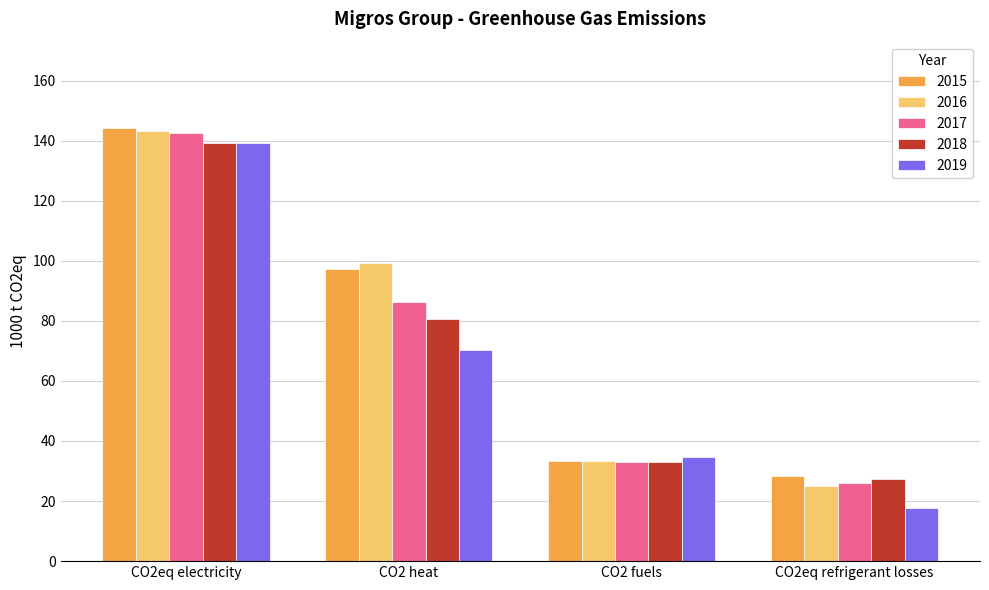

Is it true that 2015 equals 94.7 at CO2eq electricity?

False